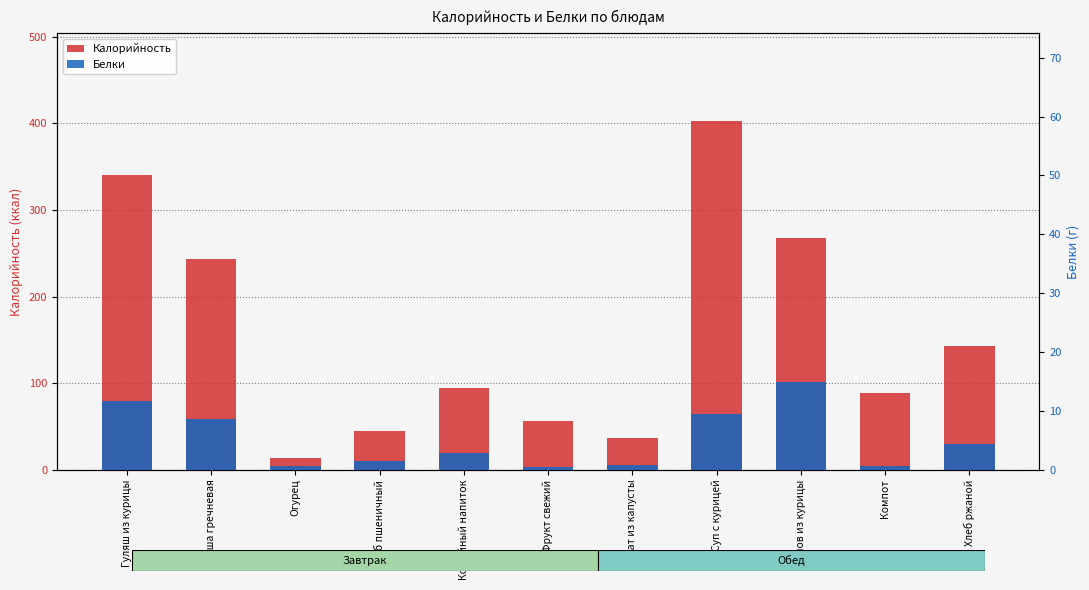

What is the sum of the Калорийность values at Хлеб пшеничный and Огурец?

57.7